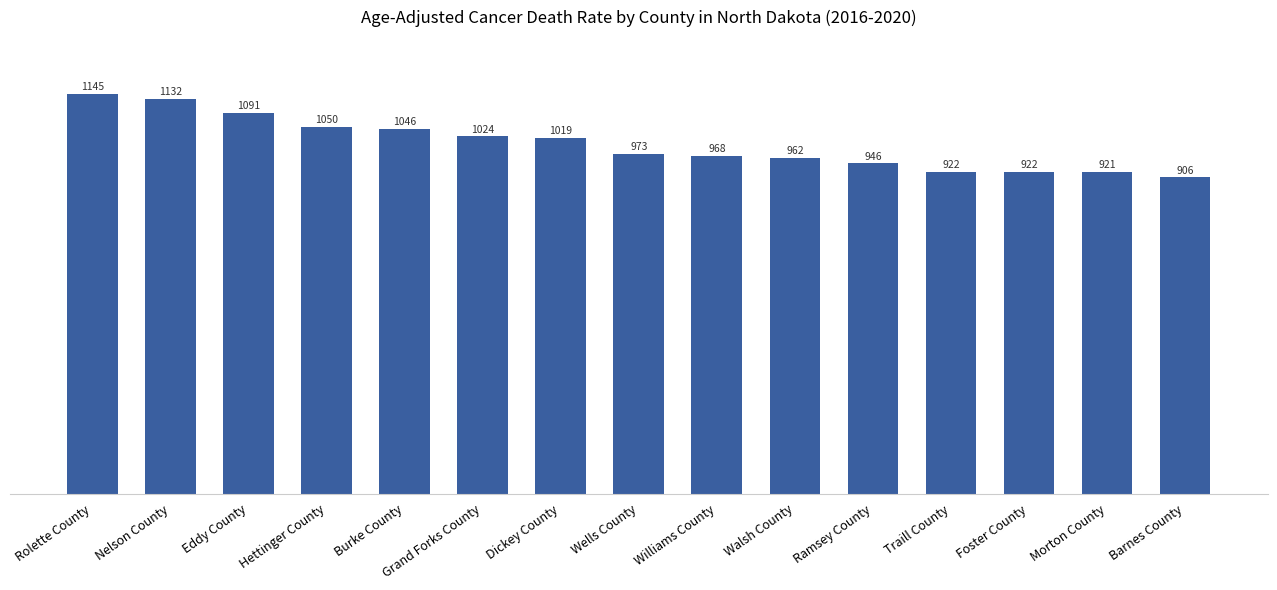

What is the label of the 5th bar from the right?

Ramsey County